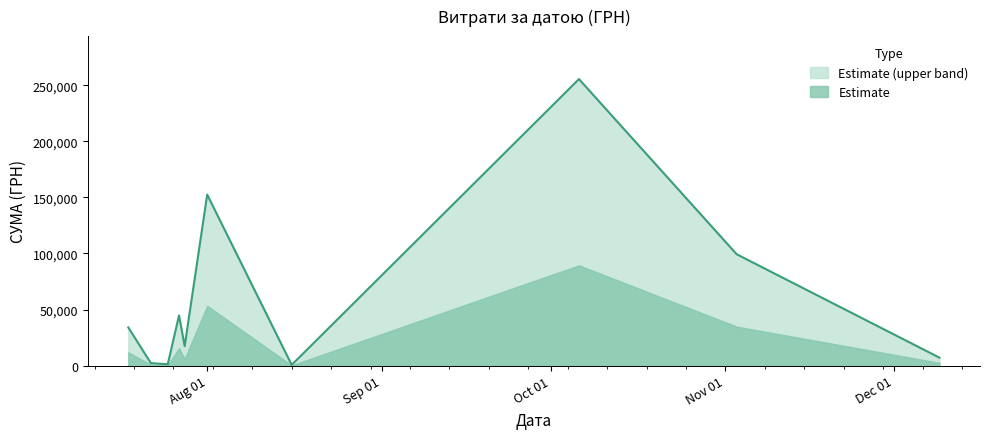

List the series in order of their overall mean, highest first.

Estimate (upper band), Estimate